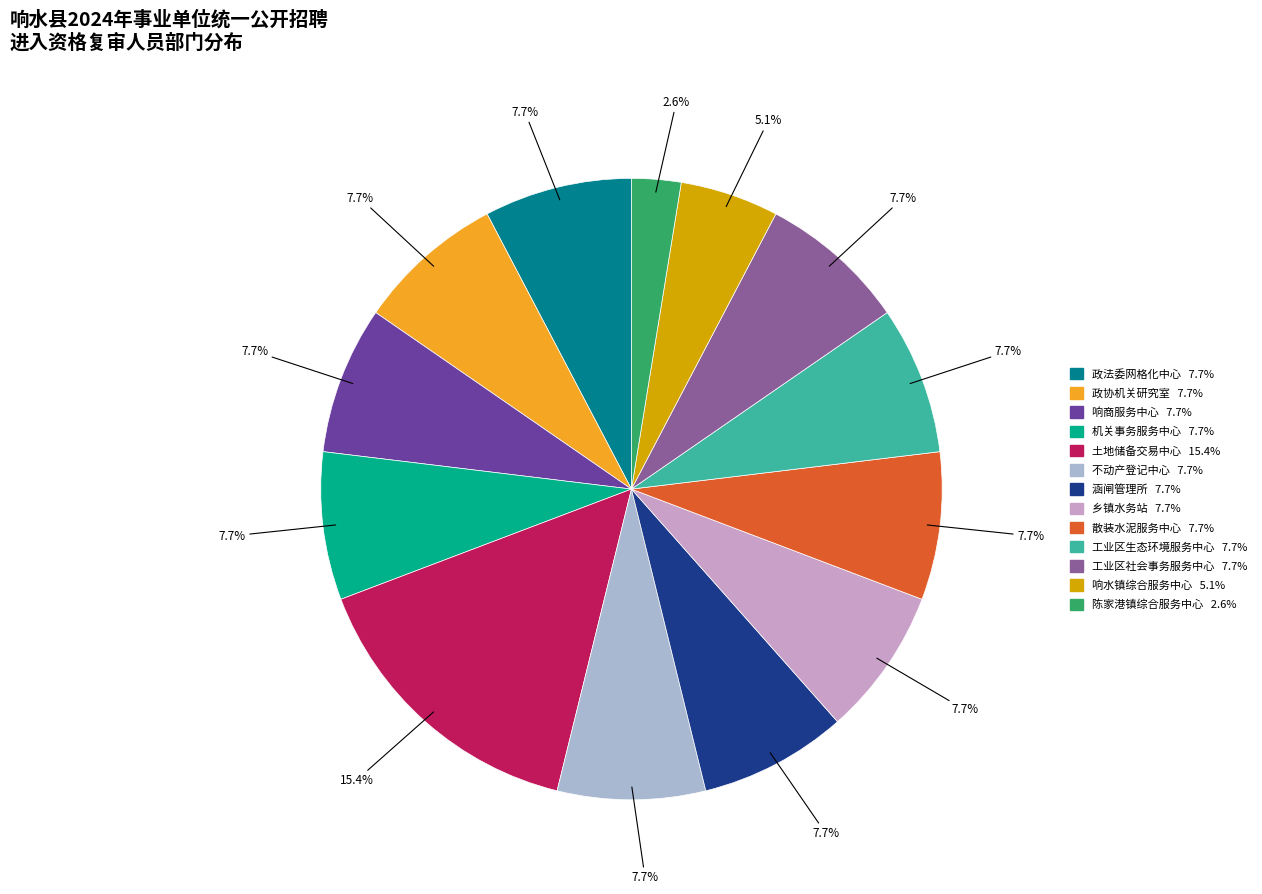

Does any single category account for the majority?

No